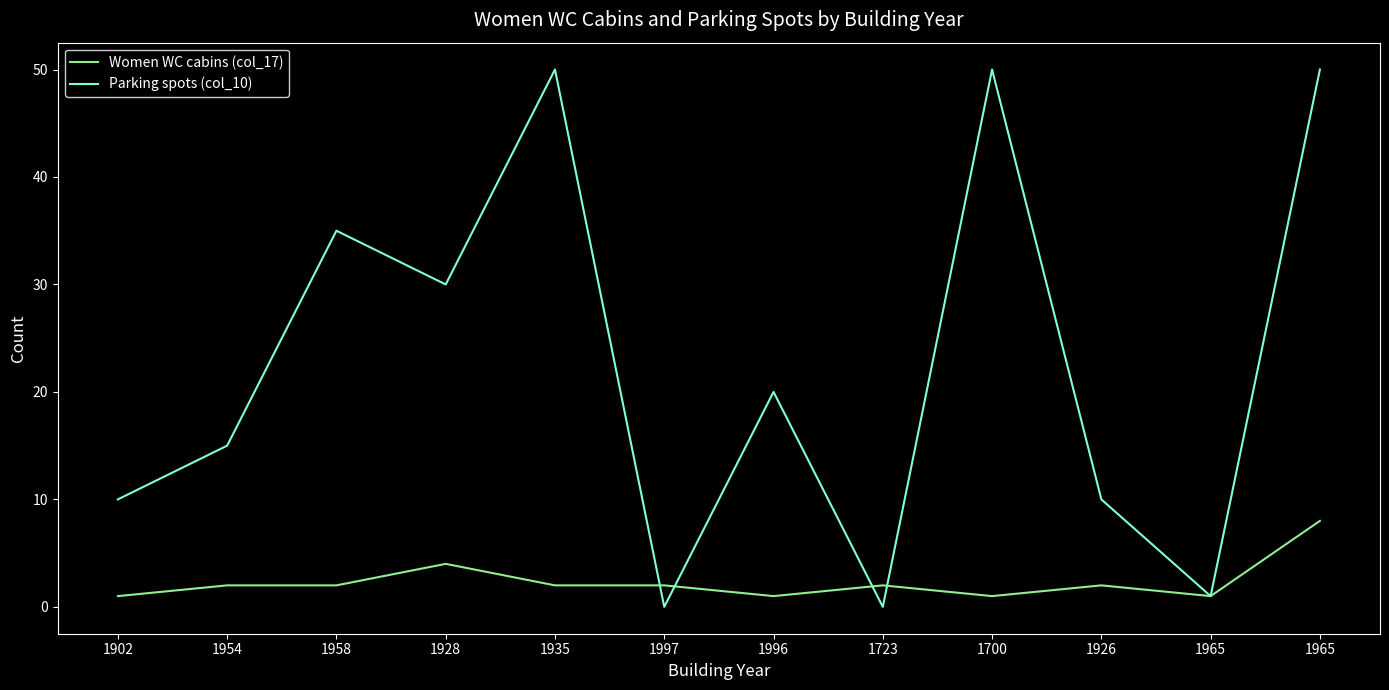

Does the chart have visible grid lines?

No